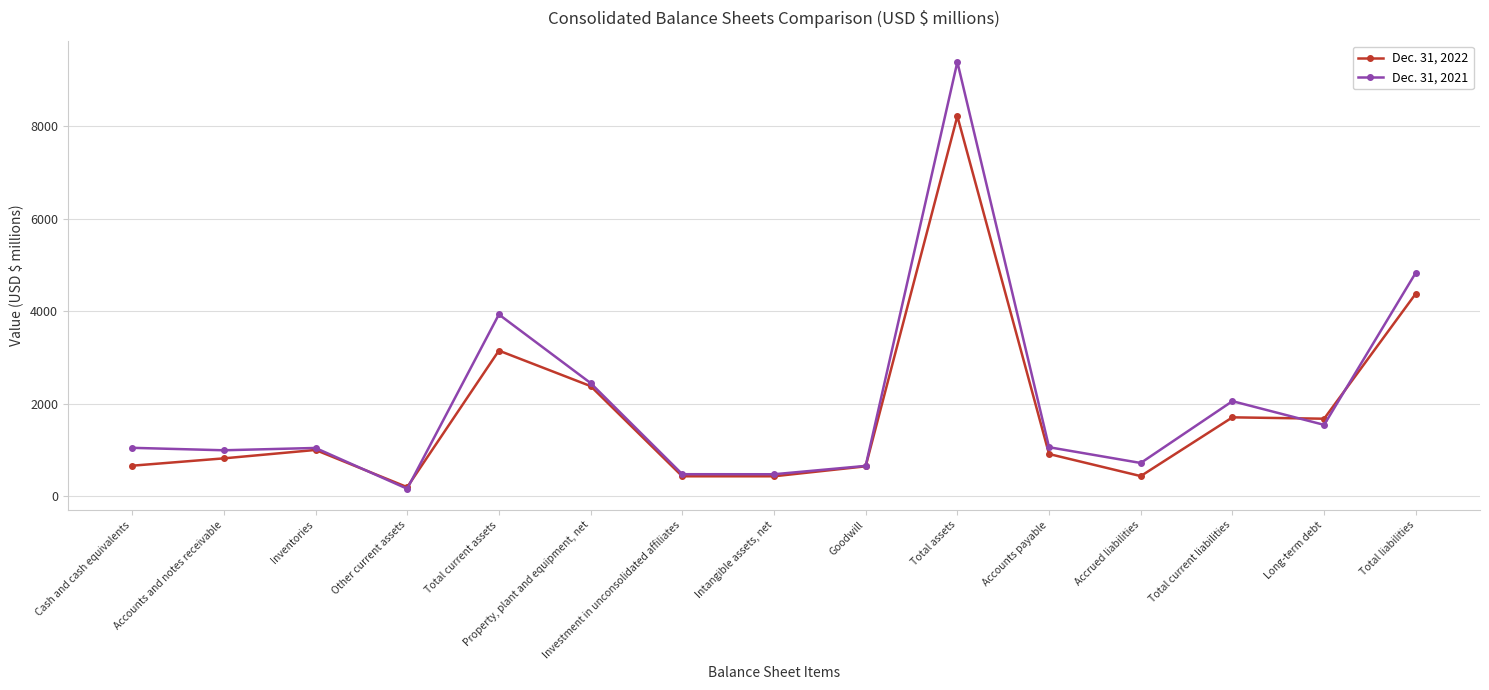

Which series has the largest total across all categories?

Dec. 31, 2021